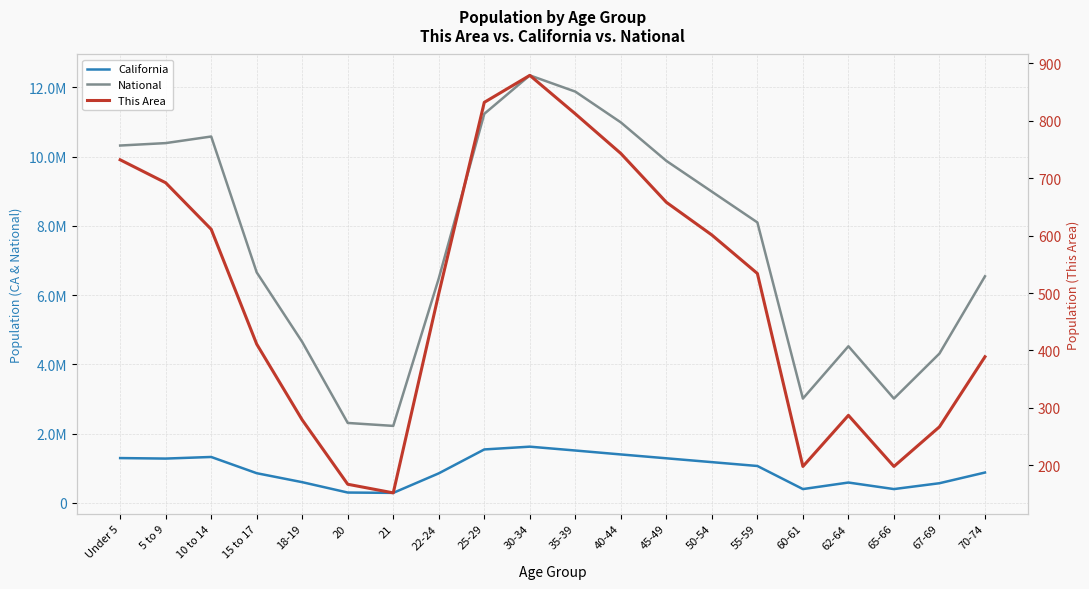

What is the difference between the maximum and minimum values in the California series?

1334348